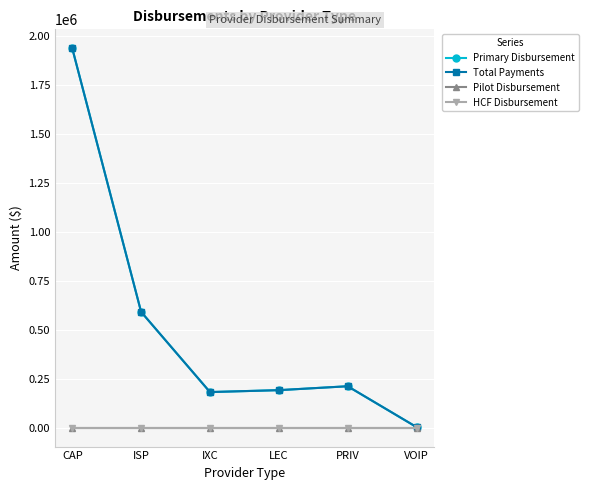

Does the chart have visible grid lines?

Yes